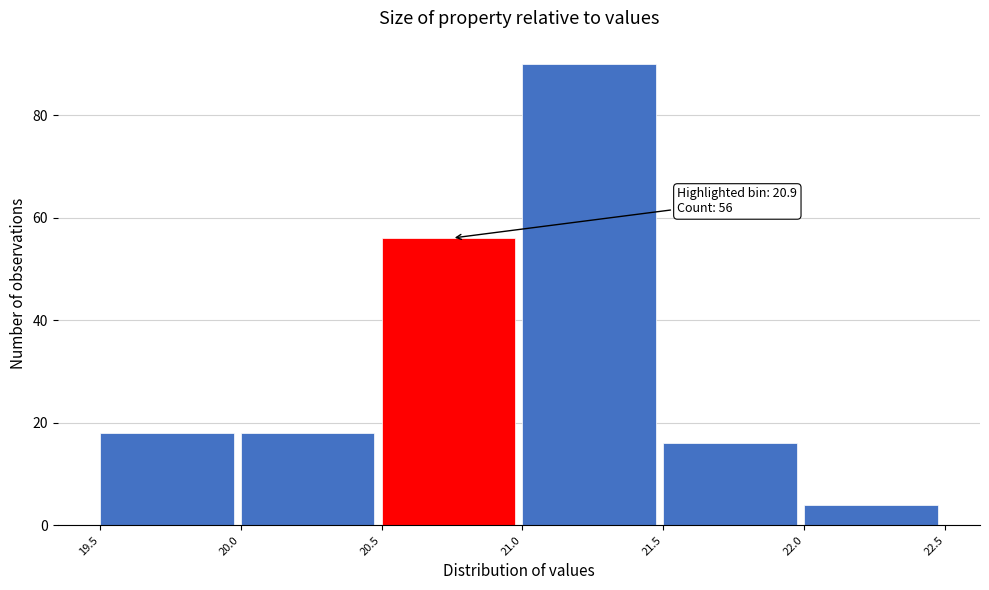

Over which range of the x-axis is the bar tallest?

21.0 to 21.5